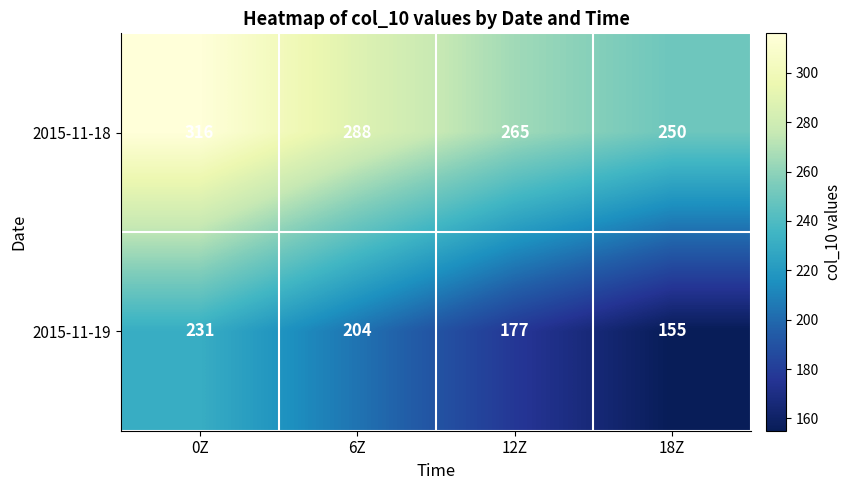

Read the 2015-11-18 value at 6Z, to the nearest 10.

290